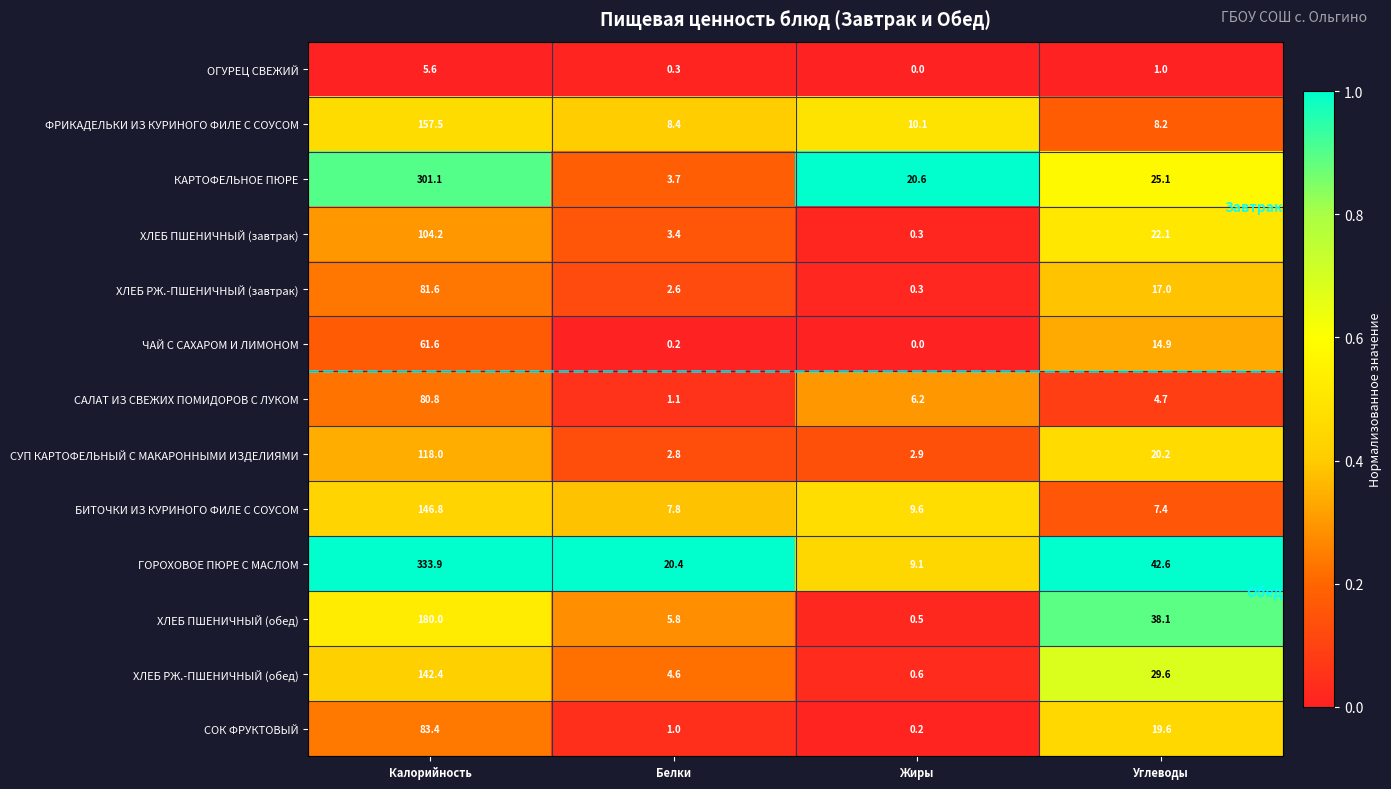

Which category has the lowest value across all series?

Жиры